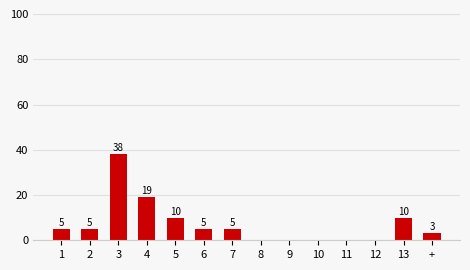

Are the bars grouped side by side (vs. stacked)?

No